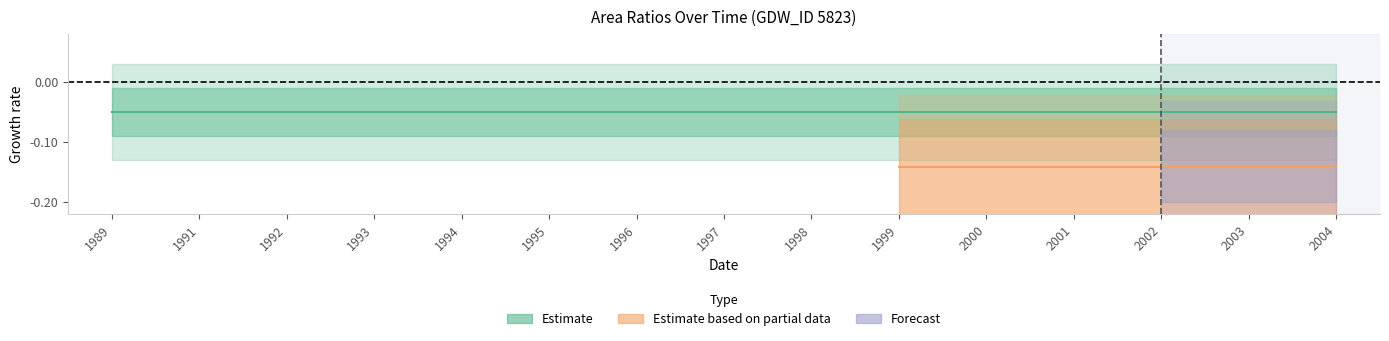

Does the chart have visible grid lines?

No